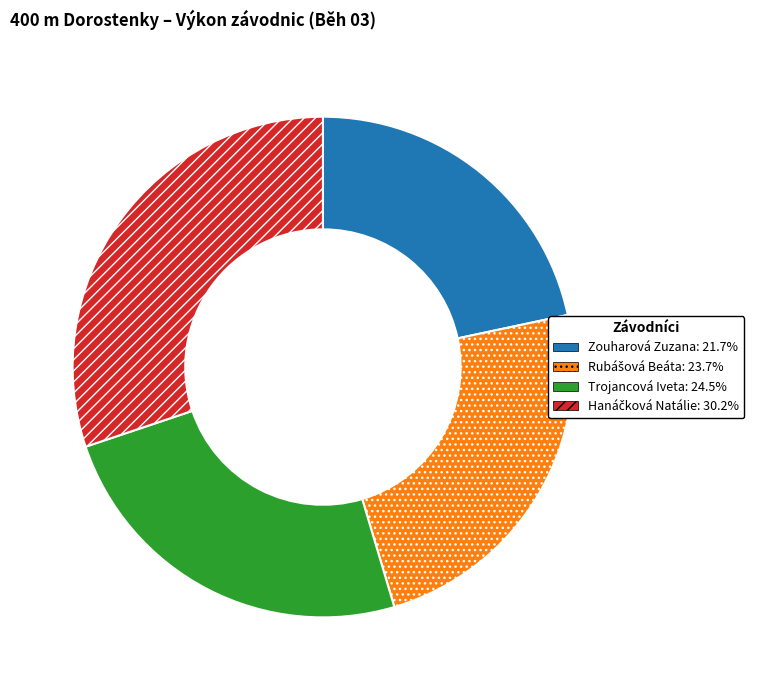

Is Trojancová Iveta the majority of the pie?

No